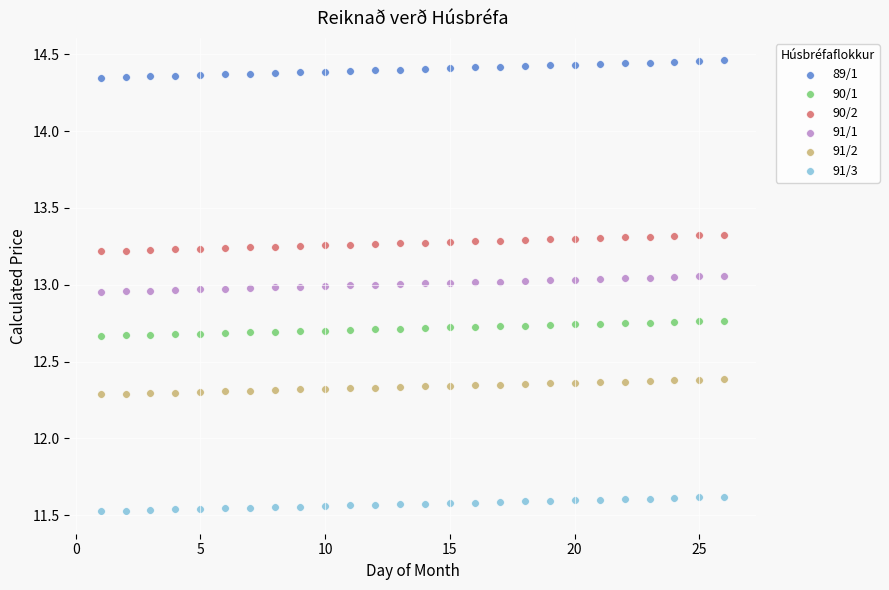

Which series contains the highest Y value?

89/1